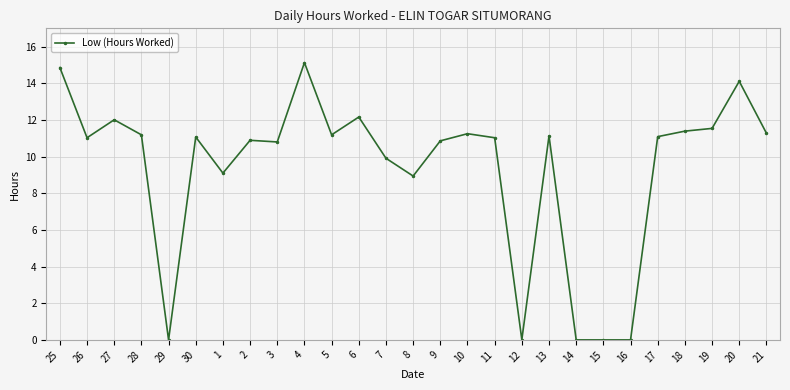

What is the difference between the second highest and minimum values?

14.9